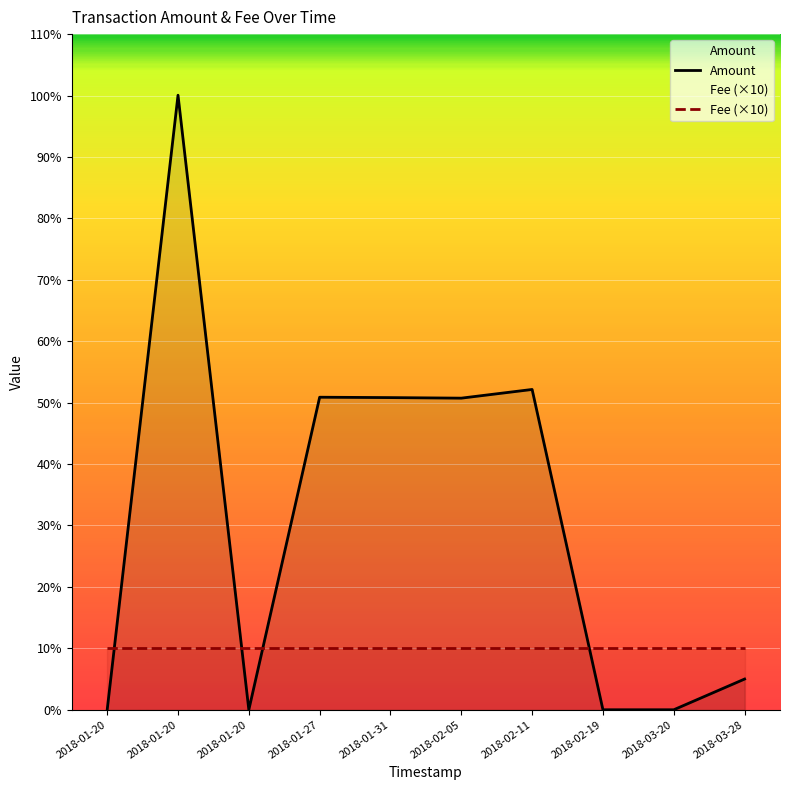

What is the difference between the highest and lowest values at 2018-02-11?

42.1